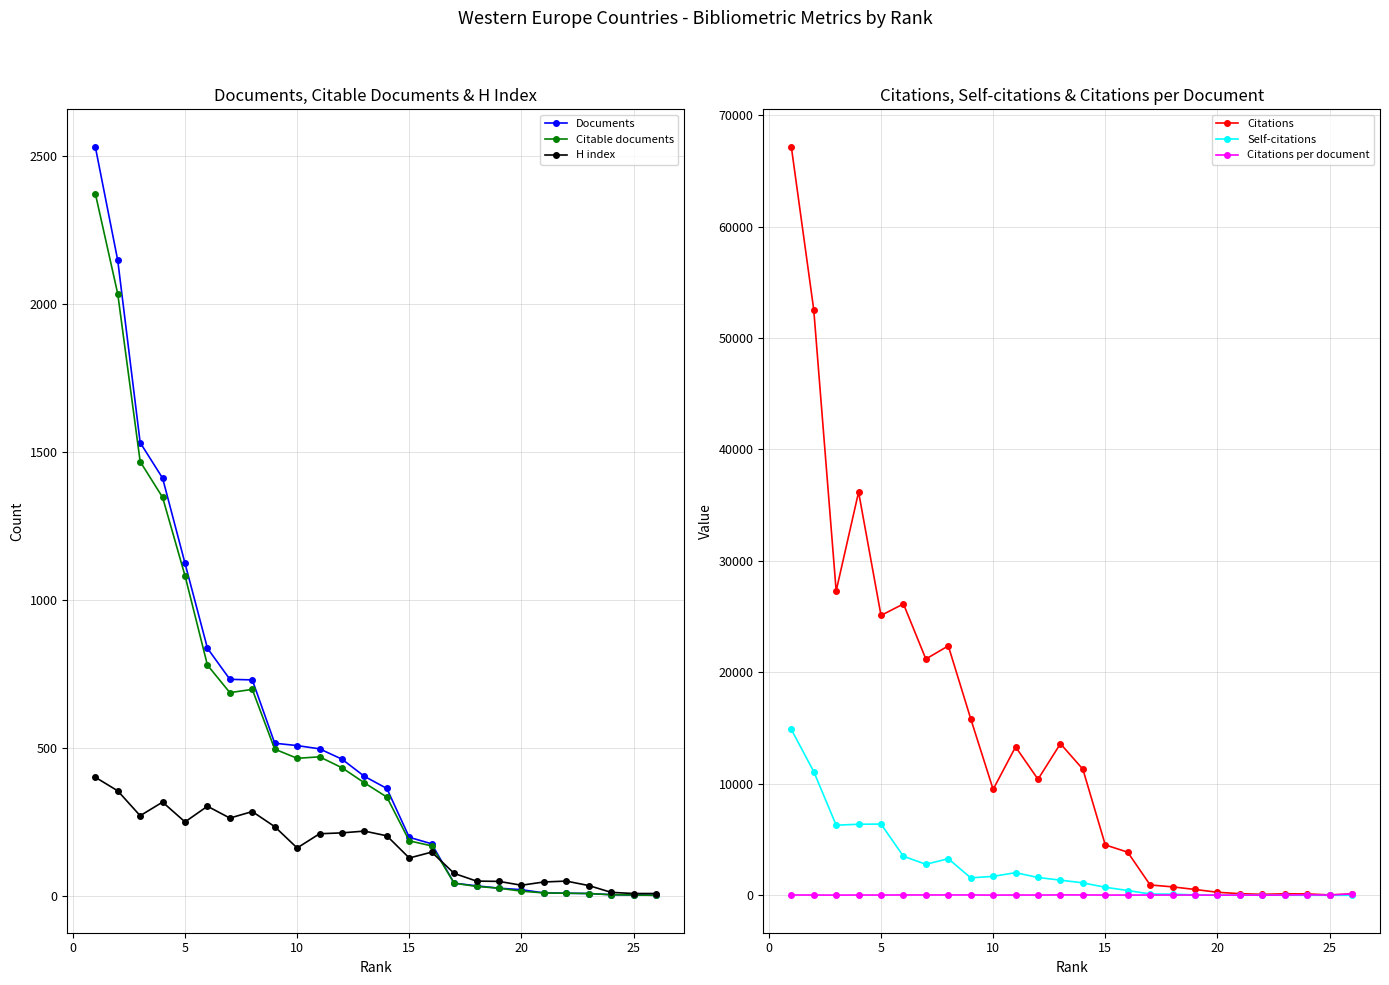

What is the highest value of the Documents series?

2531